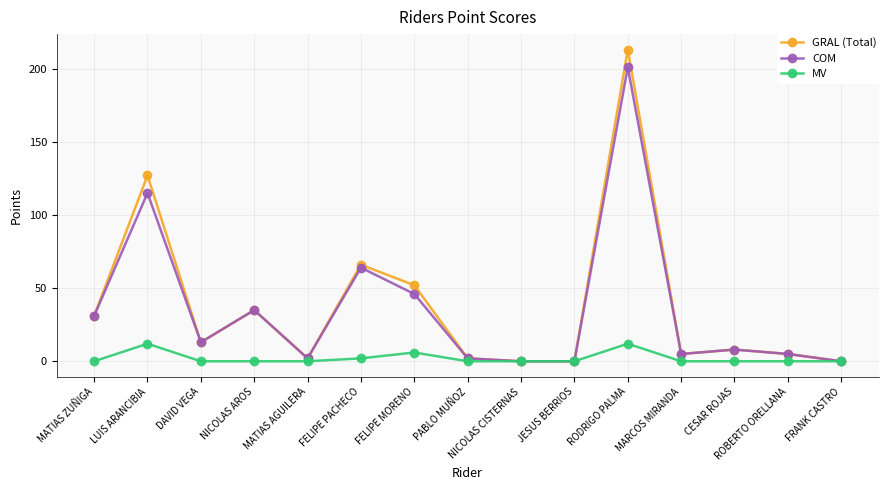

Reading left to right, extract all data points from this chart.

GRAL (Total): MATIAS ZUÑIGA=31	LUIS ARANCIBIA=127	DAVID VEGA=13	NICOLAS AROS=35	MATIAS AGUILERA=2	FELIPE PACHECO=66	FELIPE MORENO=52	PABLO MUÑOZ=2	NICOLAS CISTERNAS=0	JESUS BERRIOS=0	RODRIGO PALMA=213	MARCOS MIRANDA=5	CESAR ROJAS=8	ROBERTO ORELLANA=5	FRANK CASTRO=0
COM: MATIAS ZUÑIGA=31	LUIS ARANCIBIA=115	DAVID VEGA=13	NICOLAS AROS=35	MATIAS AGUILERA=2	FELIPE PACHECO=64	FELIPE MORENO=46	PABLO MUÑOZ=2	NICOLAS CISTERNAS=0	JESUS BERRIOS=0	RODRIGO PALMA=201	MARCOS MIRANDA=5	CESAR ROJAS=8	ROBERTO ORELLANA=5	FRANK CASTRO=0
MV: MATIAS ZUÑIGA=0	LUIS ARANCIBIA=12	DAVID VEGA=0	NICOLAS AROS=0	MATIAS AGUILERA=0	FELIPE PACHECO=2	FELIPE MORENO=6	PABLO MUÑOZ=0	NICOLAS CISTERNAS=0	JESUS BERRIOS=0	RODRIGO PALMA=12	MARCOS MIRANDA=0	CESAR ROJAS=0	ROBERTO ORELLANA=0	FRANK CASTRO=0